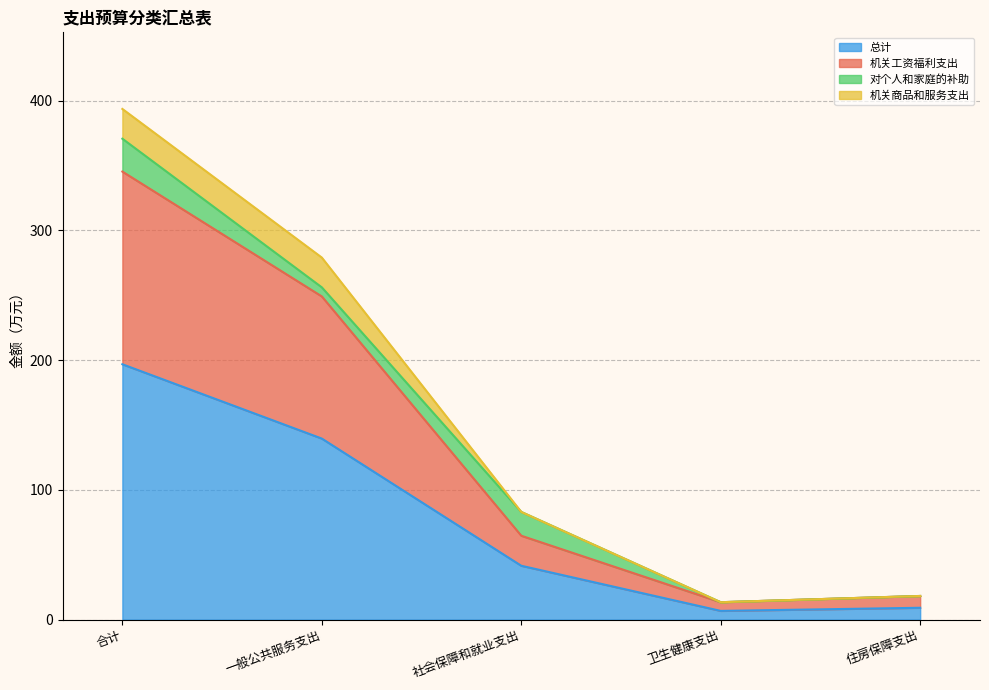

At which label does 总计 reach its peak?

合计